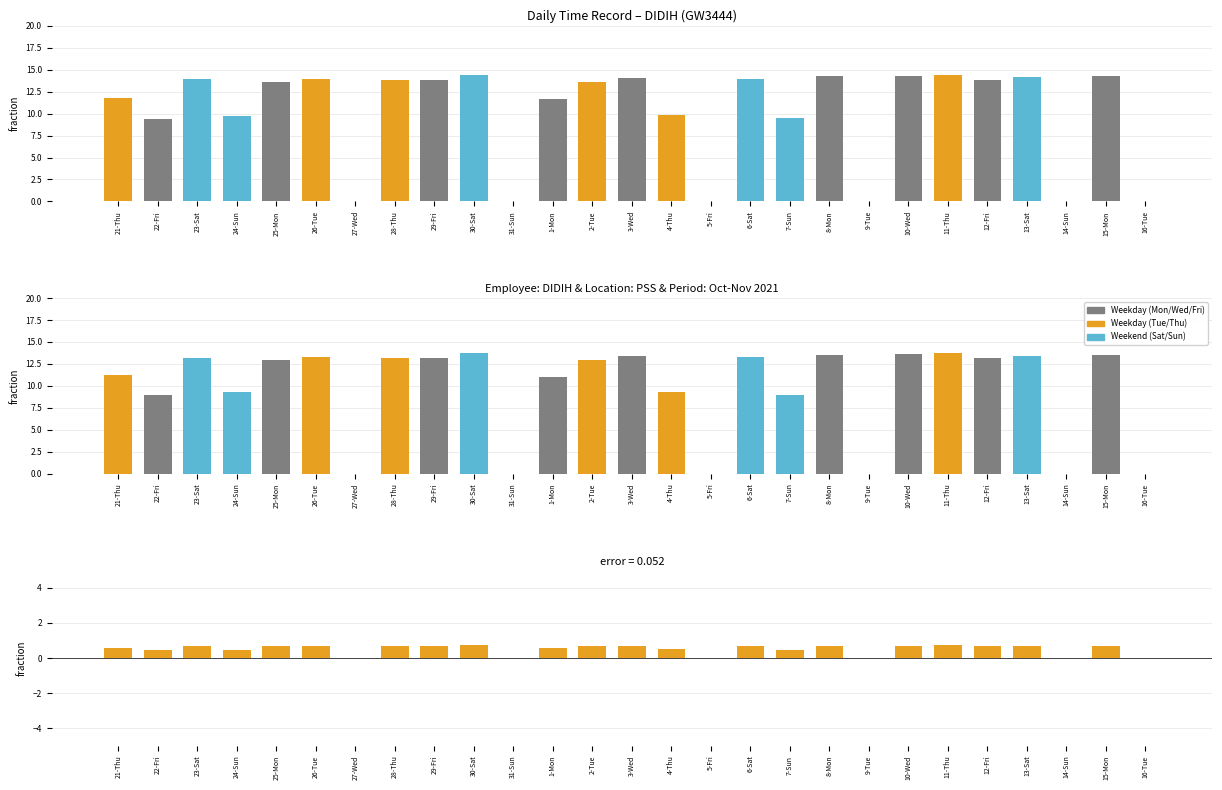

What is the sum of the Residual values at 21-Thu and 2-Tue?

1.3